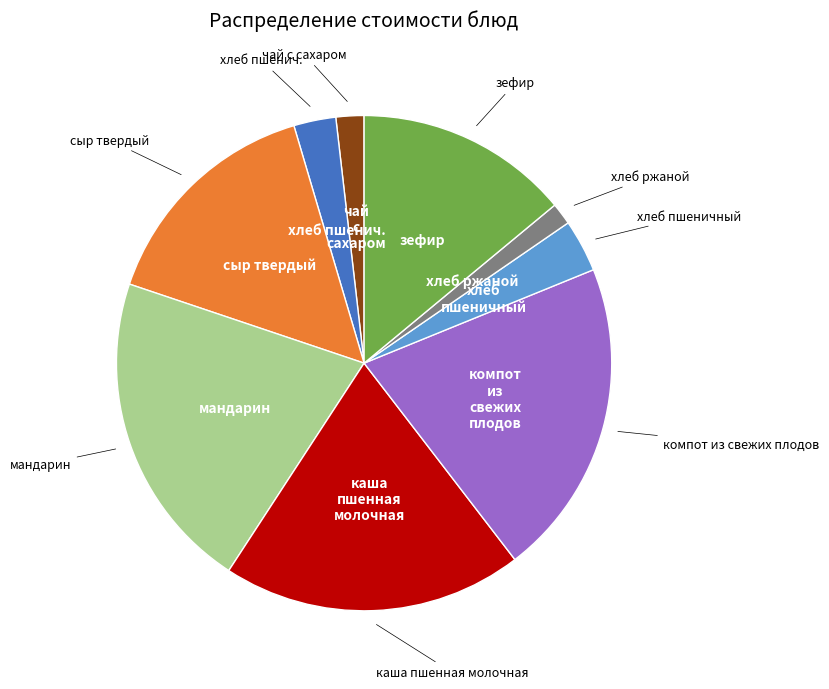

Does any single category account for the majority?

No